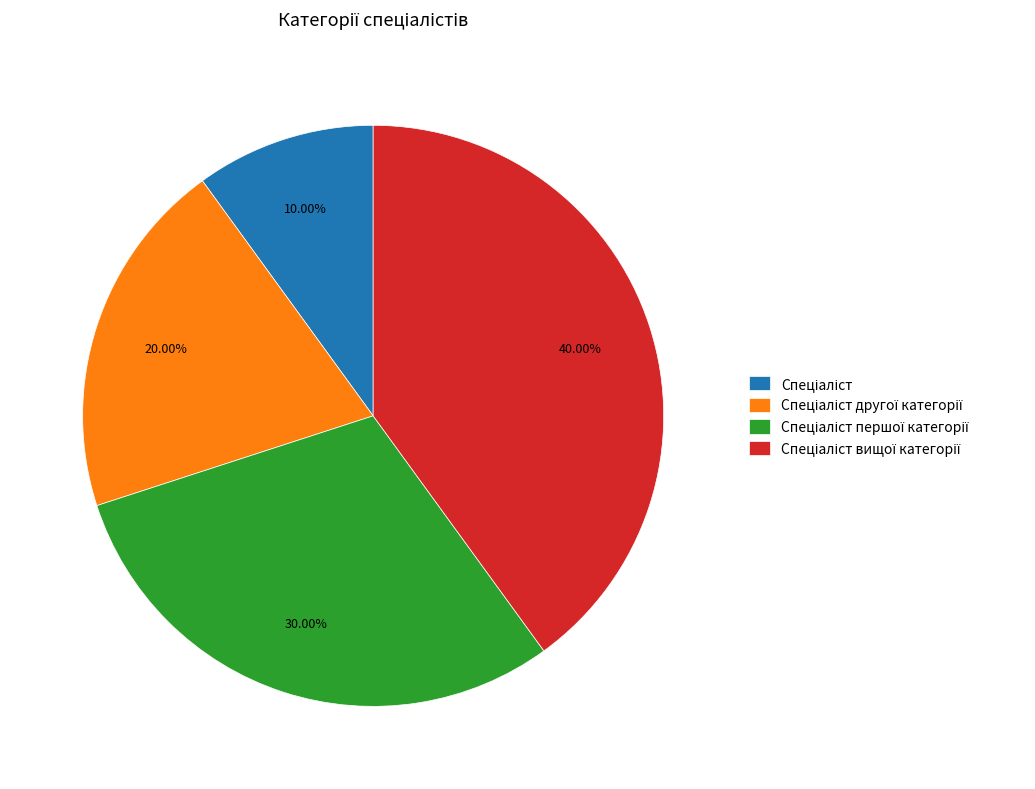

Does any single category account for the majority?

No